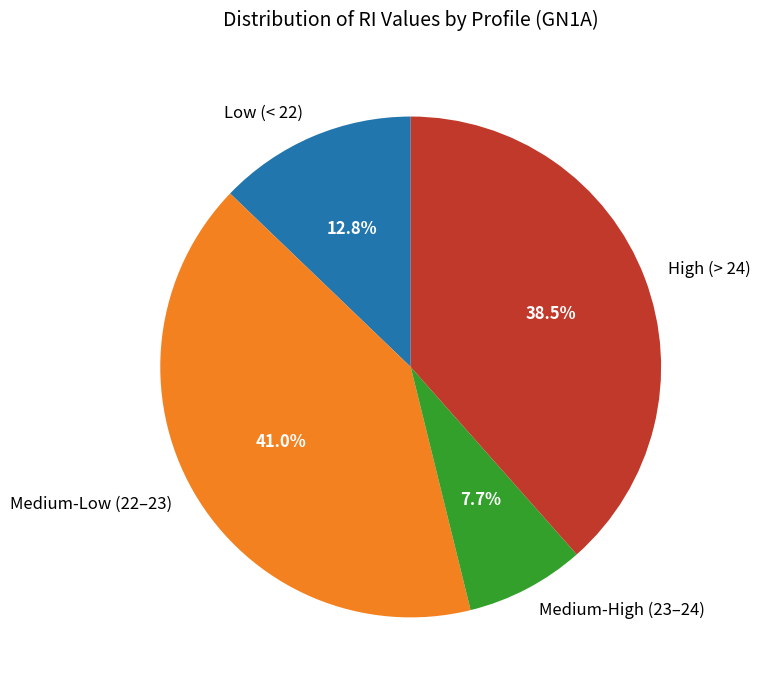

Between Low (< 22) and Medium-High (23–24), which is larger?

Low (< 22)